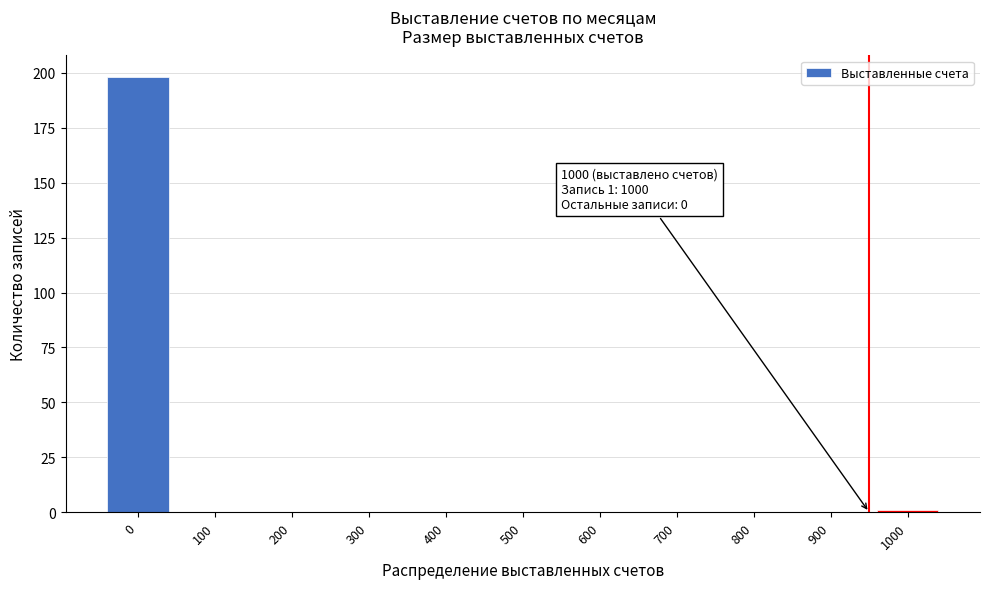

Reading left to right, extract all data points from this chart.

0=198	100=0	200=0	300=0	400=0	500=0	600=0	700=0	800=0	900=0	1000=1